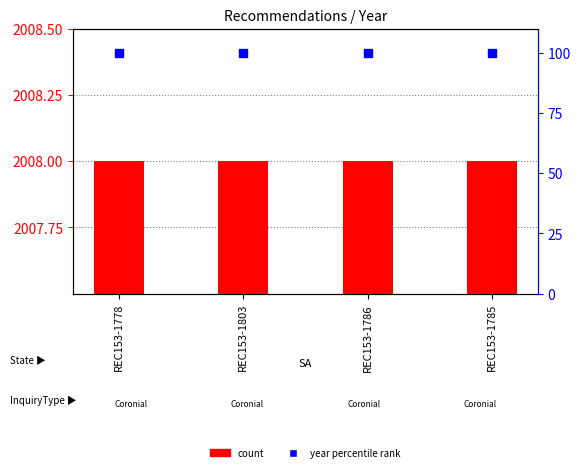

Which series contains the highest Y value?

count